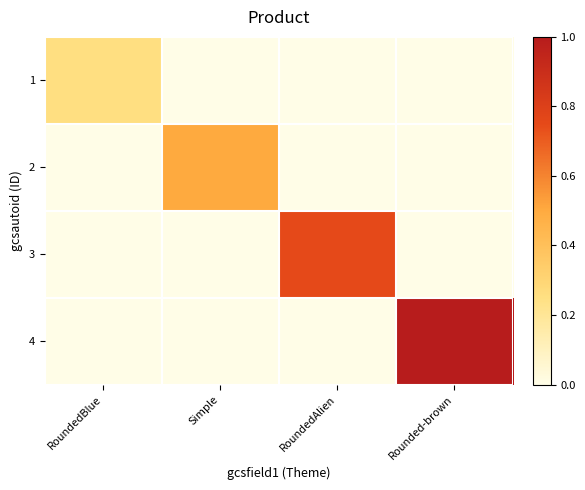

How many data points does each series have?

4